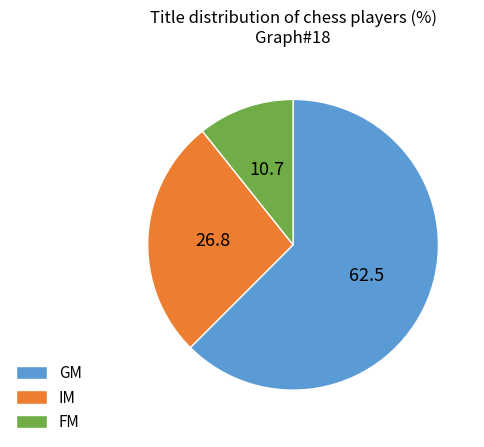

Do GM and FM together represent more than half of the pie?

Yes